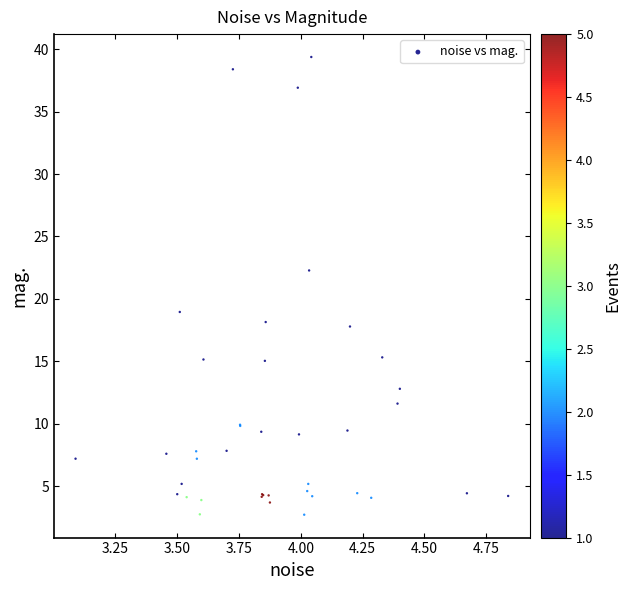

What Y value in the scatter plot is closest to 21?

22.3